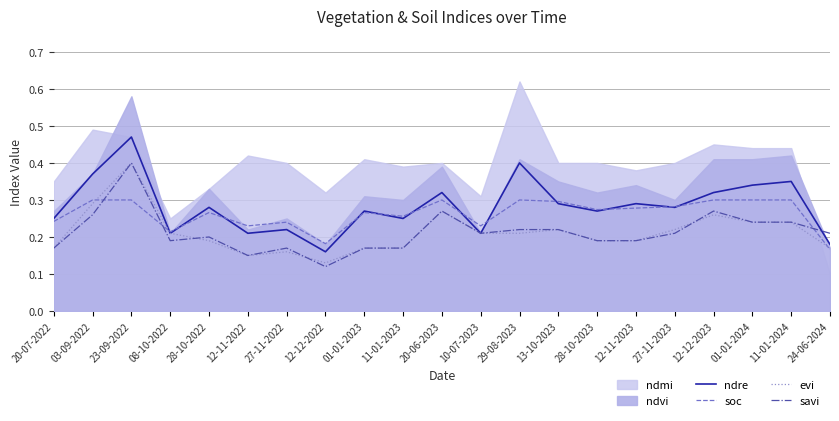

Does the chart display data point markers on the line(s)?

No